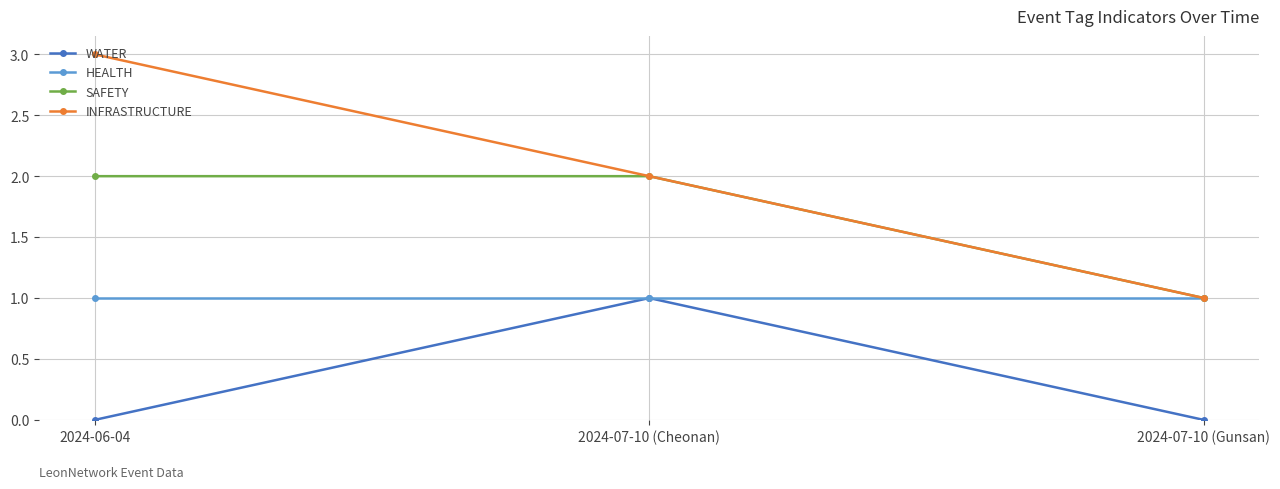

Rank the series by their average value, from lowest to highest.

WATER, HEALTH, SAFETY, INFRASTRUCTURE